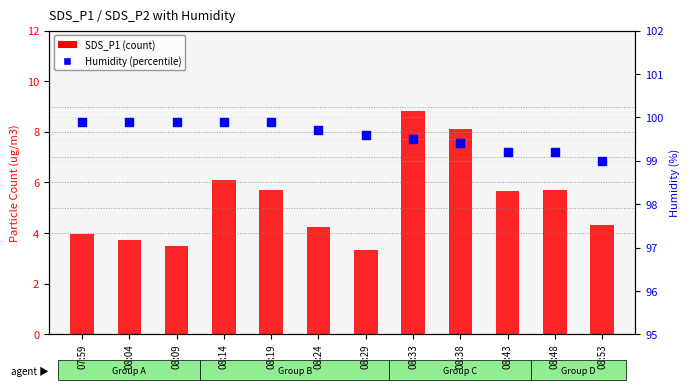

At how many categories does at least one series exceed 97?

12